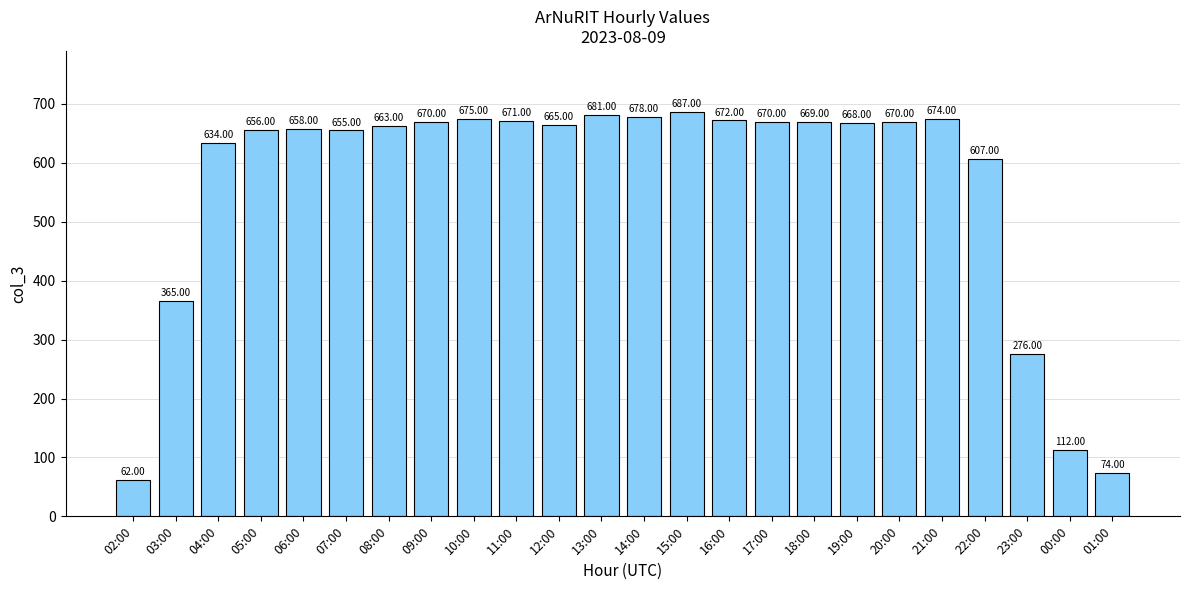

What is the smallest value displayed?

62